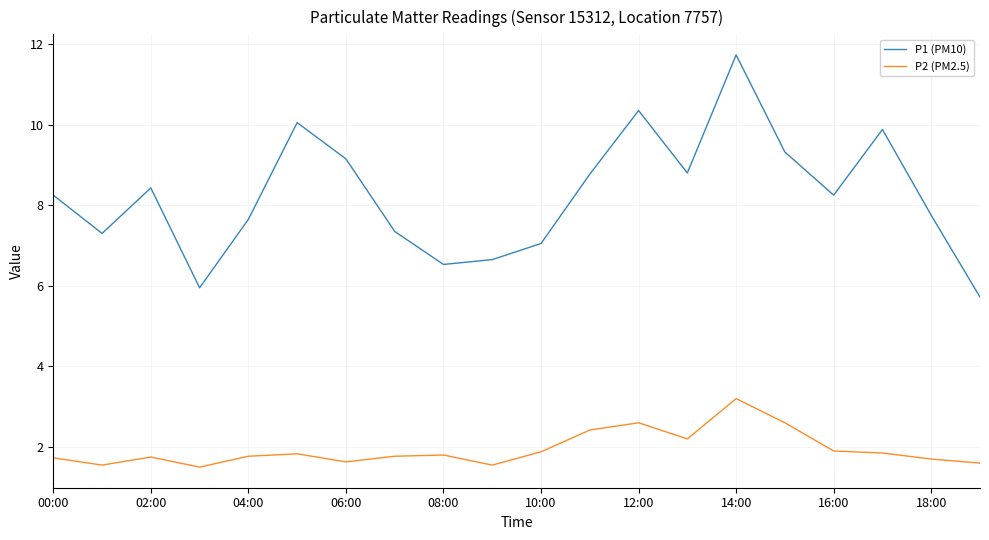

What are all the series names shown in the legend?

P1 (PM10), P2 (PM2.5)